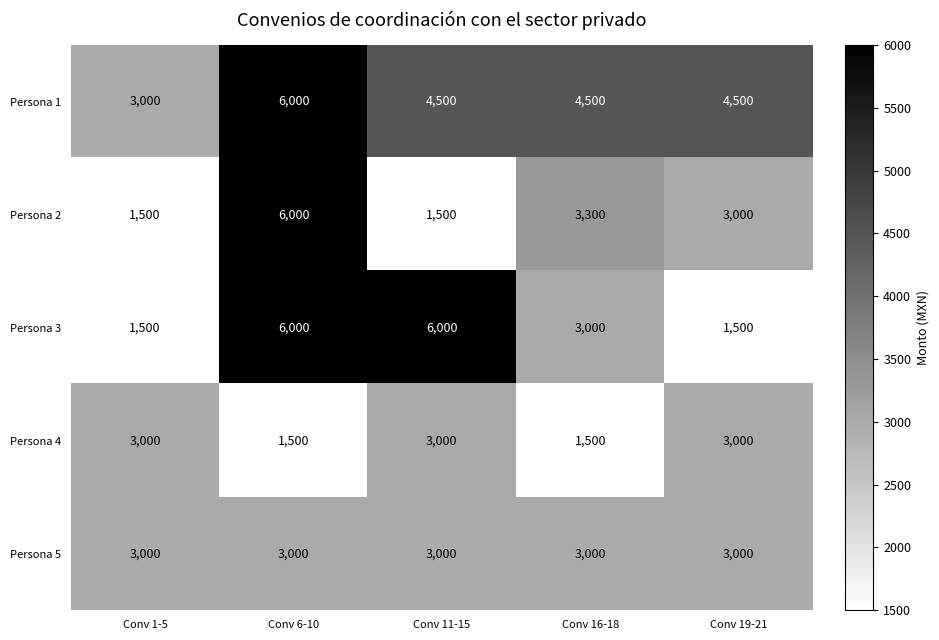

Reading left to right, transcribe all the data shown in this chart.

Persona 1: Conv 1-5=3000	Conv 6-10=6000	Conv 11-15=4500	Conv 16-18=4500	Conv 19-21=4500
Persona 2: Conv 1-5=1500	Conv 6-10=6000	Conv 11-15=1500	Conv 16-18=3300	Conv 19-21=3000
Persona 3: Conv 1-5=1500	Conv 6-10=6000	Conv 11-15=6000	Conv 16-18=3000	Conv 19-21=1500
Persona 4: Conv 1-5=3000	Conv 6-10=1500	Conv 11-15=3000	Conv 16-18=1500	Conv 19-21=3000
Persona 5: Conv 1-5=3000	Conv 6-10=3000	Conv 11-15=3000	Conv 16-18=3000	Conv 19-21=3000